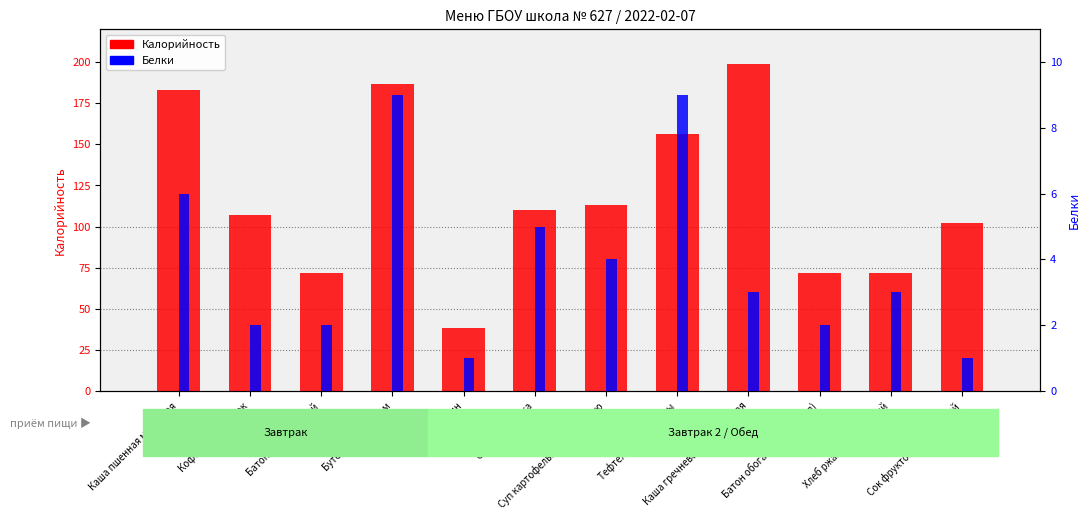

The value of Белки at Суп картофельный с фасолью is 5. True or false?

False